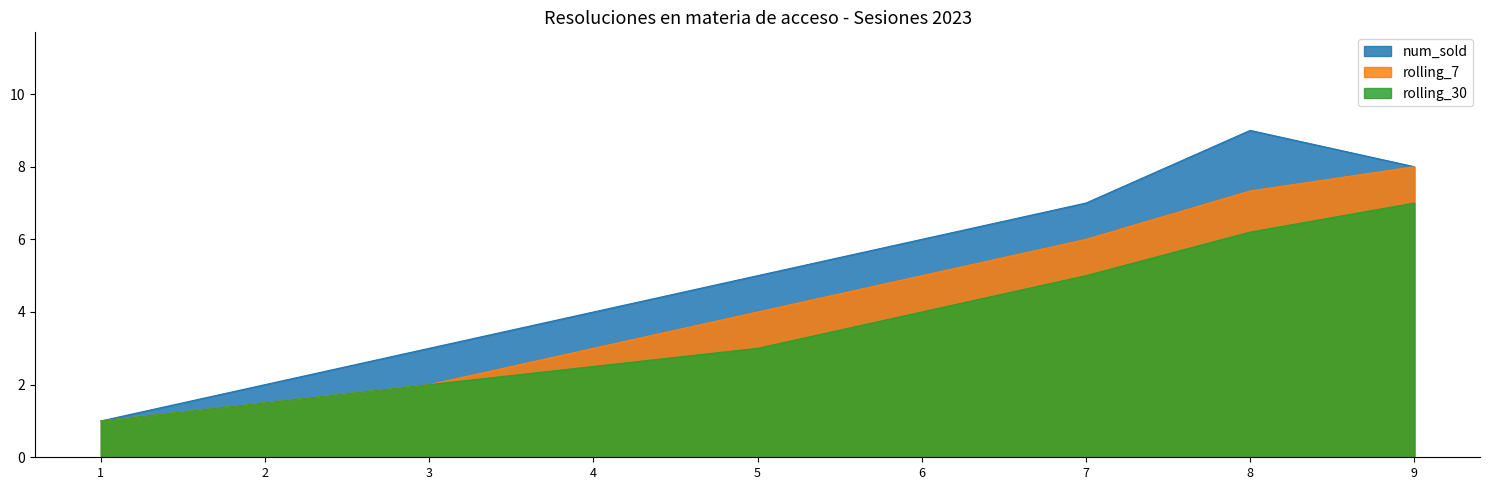

True or false: num_sold has a value of 7.0 at 7.

True